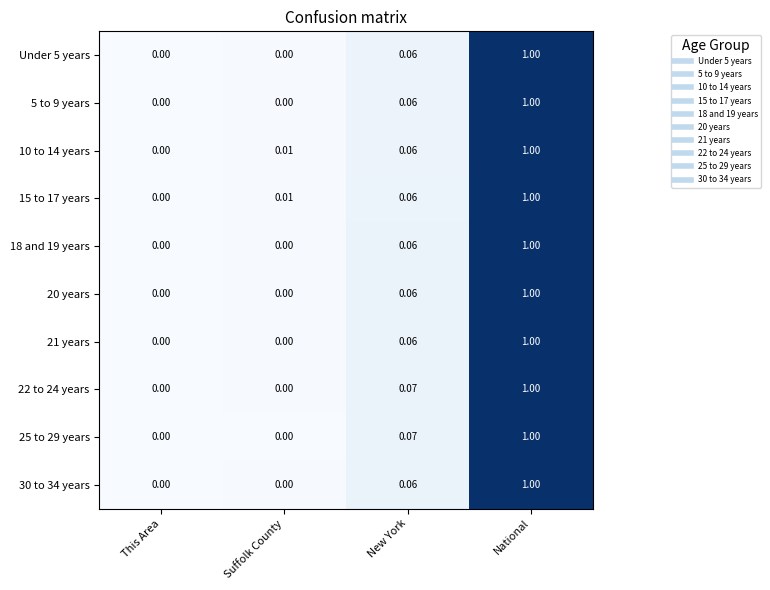

At which category is the sum across all series the highest?

National